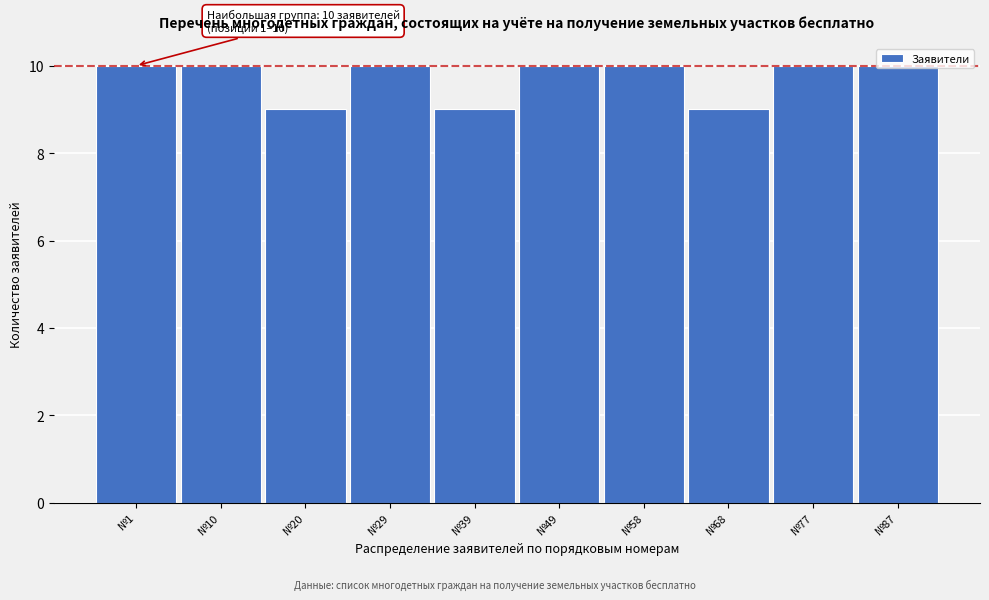

True or false: the data shows 13 at №20.

False